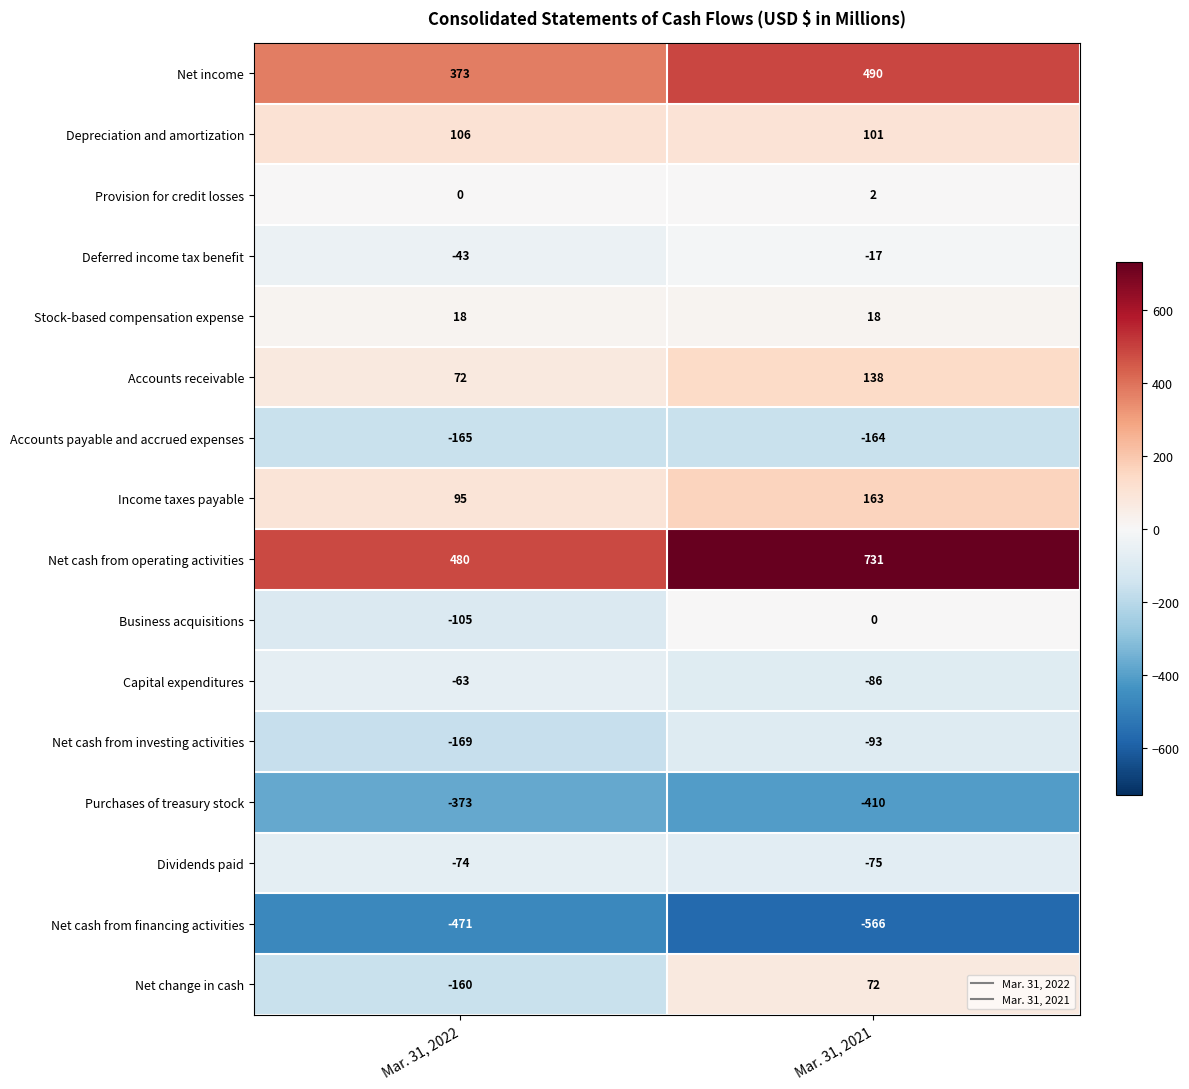

Which series changed the most between Mar. 31, 2022 and Mar. 31, 2021?

Net cash from operating activities